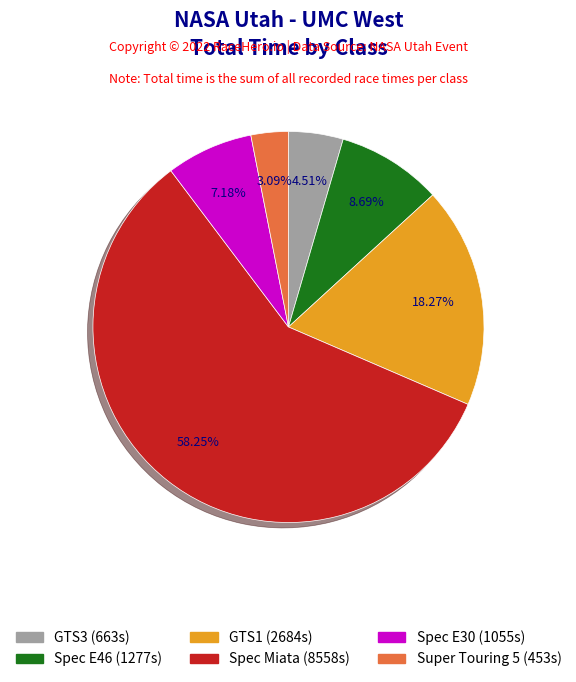

To the nearest percent, what is the difference between the Super Touring 5 and GTS3 slice percentages?

1%